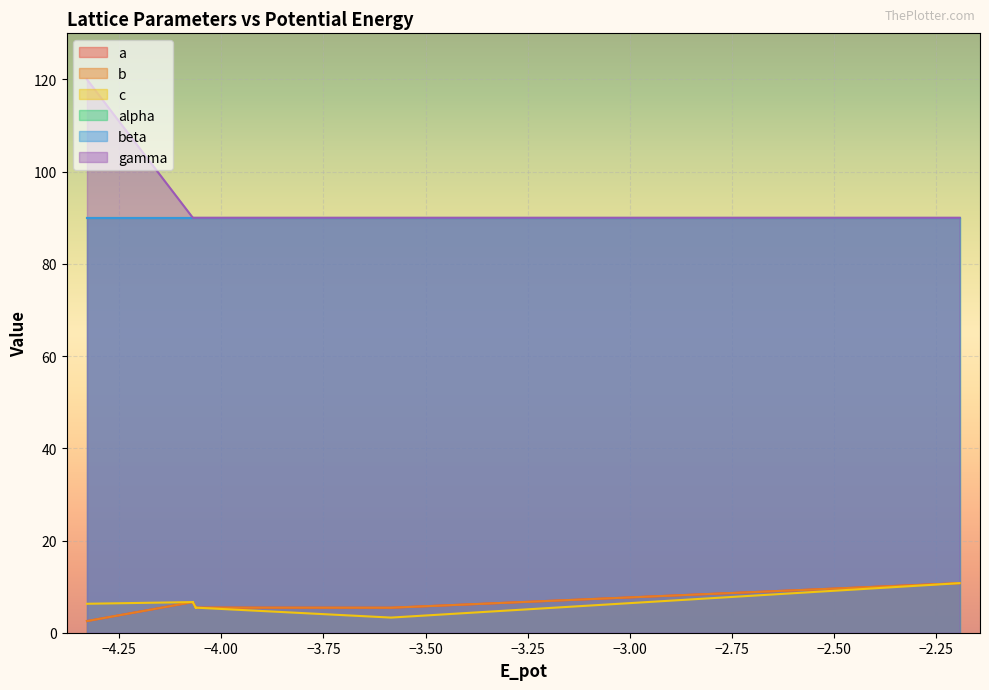

What is the difference between the maximum and second lowest values in the c series?

5.3